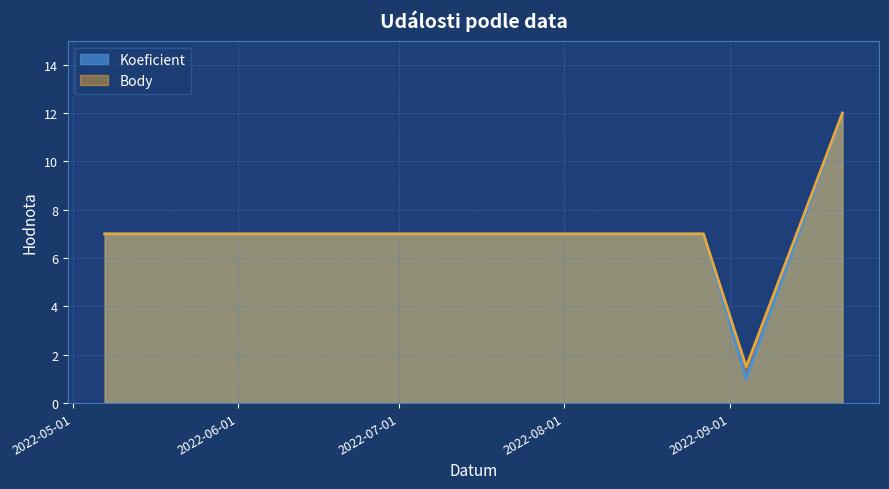

In Body, how many points are lower than both neighbors (excluding endpoints)?

1